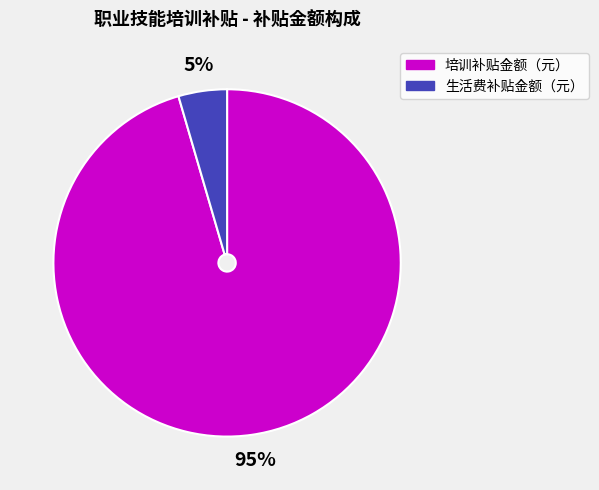

The 生活费补贴金额（元） slice represents 5% of the pie. True or false?

True